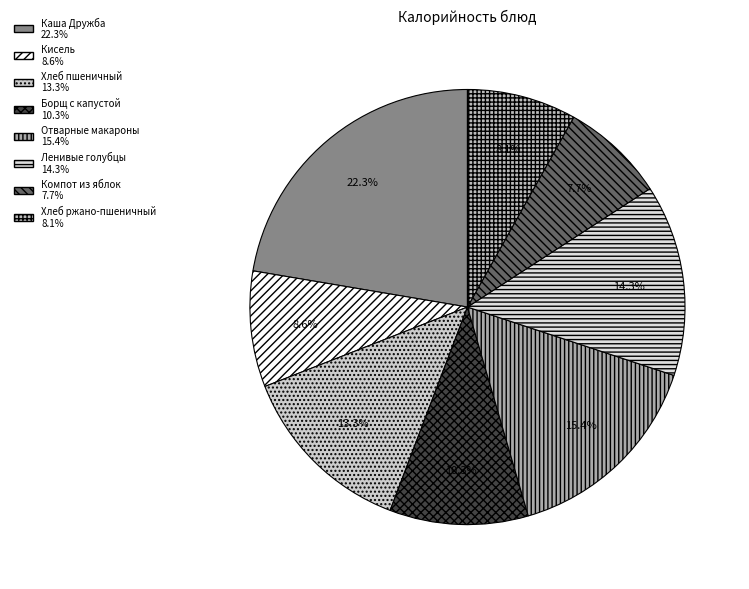

Does any single category account for the majority?

No